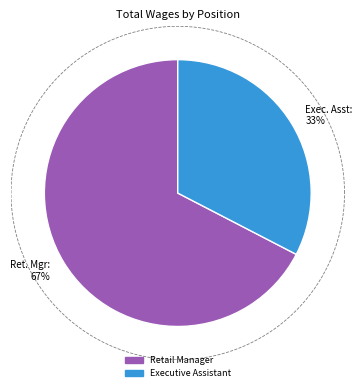

Count the number of slices in the pie.

2